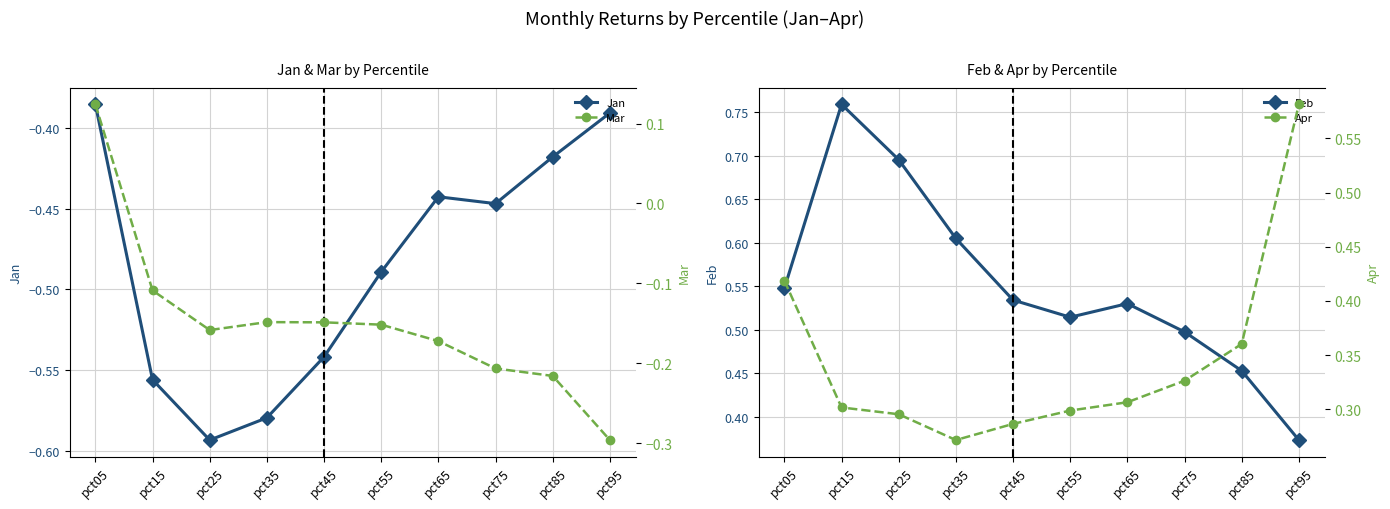

Which series changed the most between pct65 and pct95?

Apr